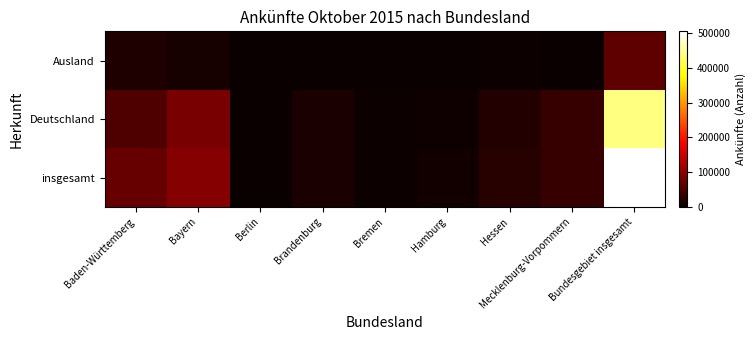

Reading left to right, transcribe all the data shown in this chart.

insgesamt: Baden-Württemberg=69127	Bayern=94580	Berlin=1618	Brandenburg=13001	Bremen=2222	Hamburg=6233	Hessen=21762	Mecklenburg-Vorpommern=35314	Bundesgebiet insgesamt=504936
Deutschland: Baden-Württemberg=51753	Bayern=83211	Berlin=1351	Brandenburg=12436	Bremen=2040	Hamburg=5704	Hessen=19692	Mecklenburg-Vorpommern=34325	Bundesgebiet insgesamt=440827
Ausland: Baden-Württemberg=17374	Bayern=11369	Berlin=267	Brandenburg=565	Bremen=182	Hamburg=529	Hessen=2070	Mecklenburg-Vorpommern=989	Bundesgebiet insgesamt=64109